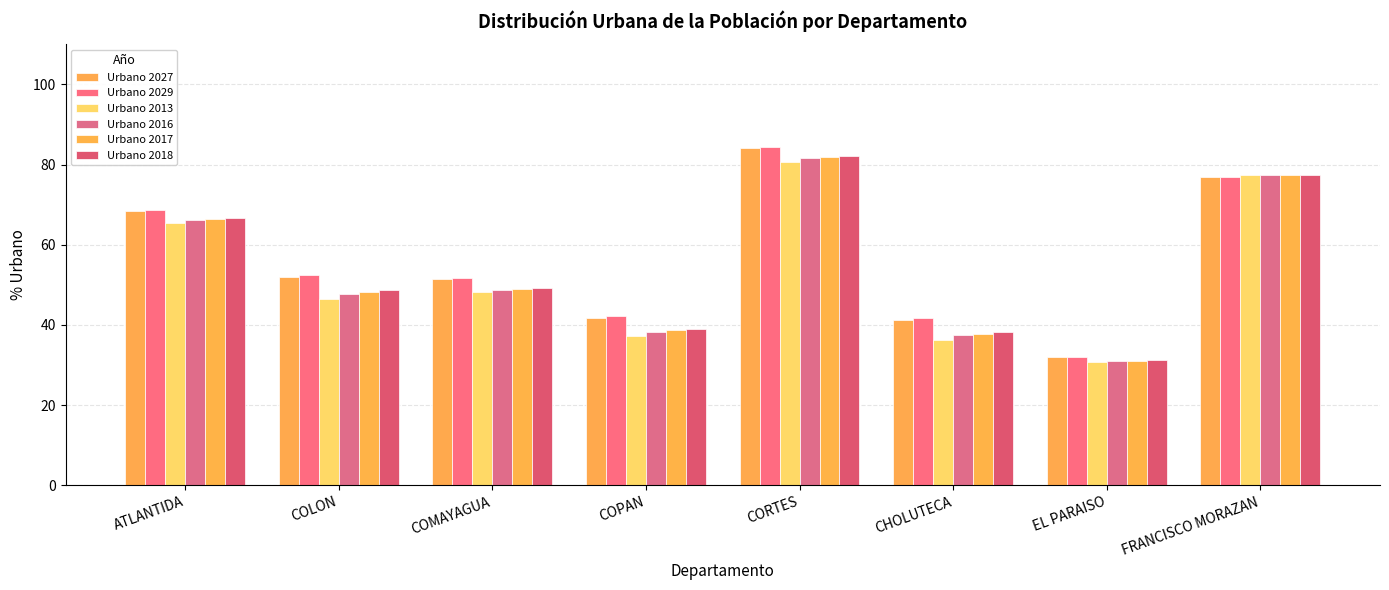

What is the difference between the highest and lowest values at COPAN?

5.0